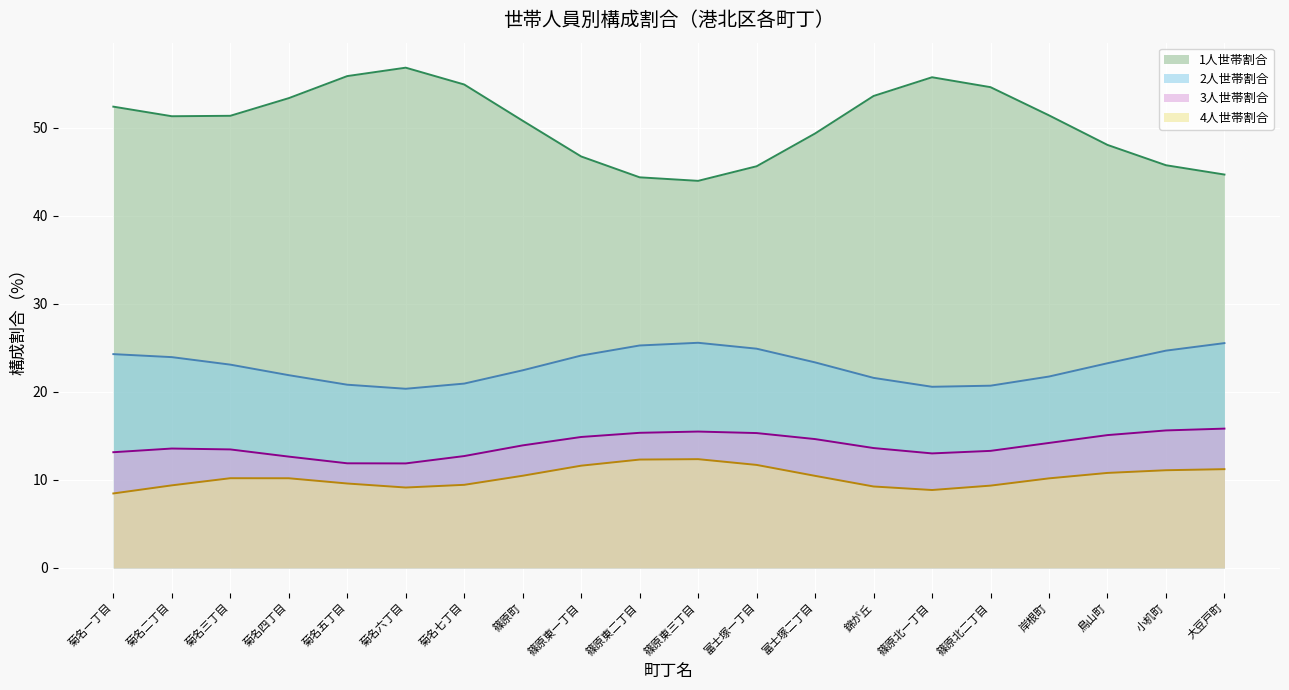

What is the value of the 3人世帯割合 point at the 20th from the left?

16.2